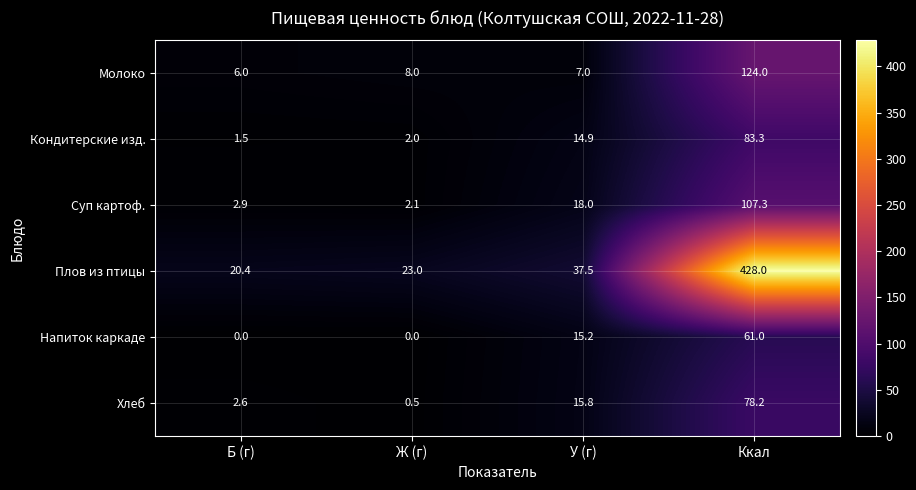

Rank the series at У (г) from highest to lowest value.

Плов из птицы, Суп картоф., Хлеб, Напиток каркаде, Кондитерские изд., Молоко